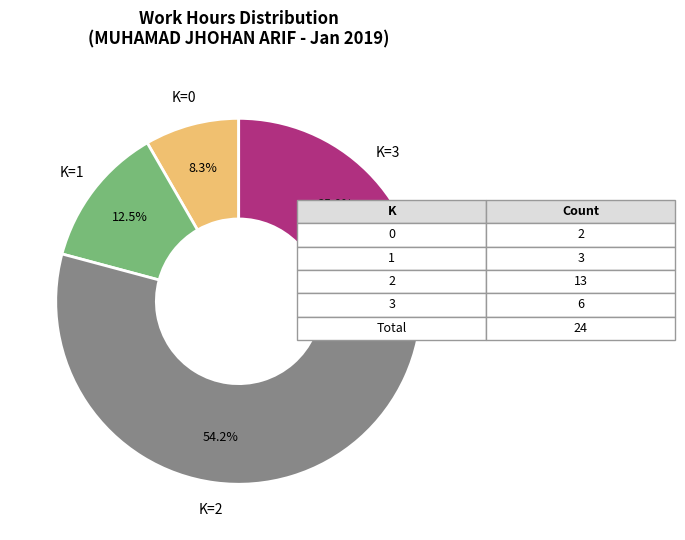

Is there a majority slice in this chart?

Yes